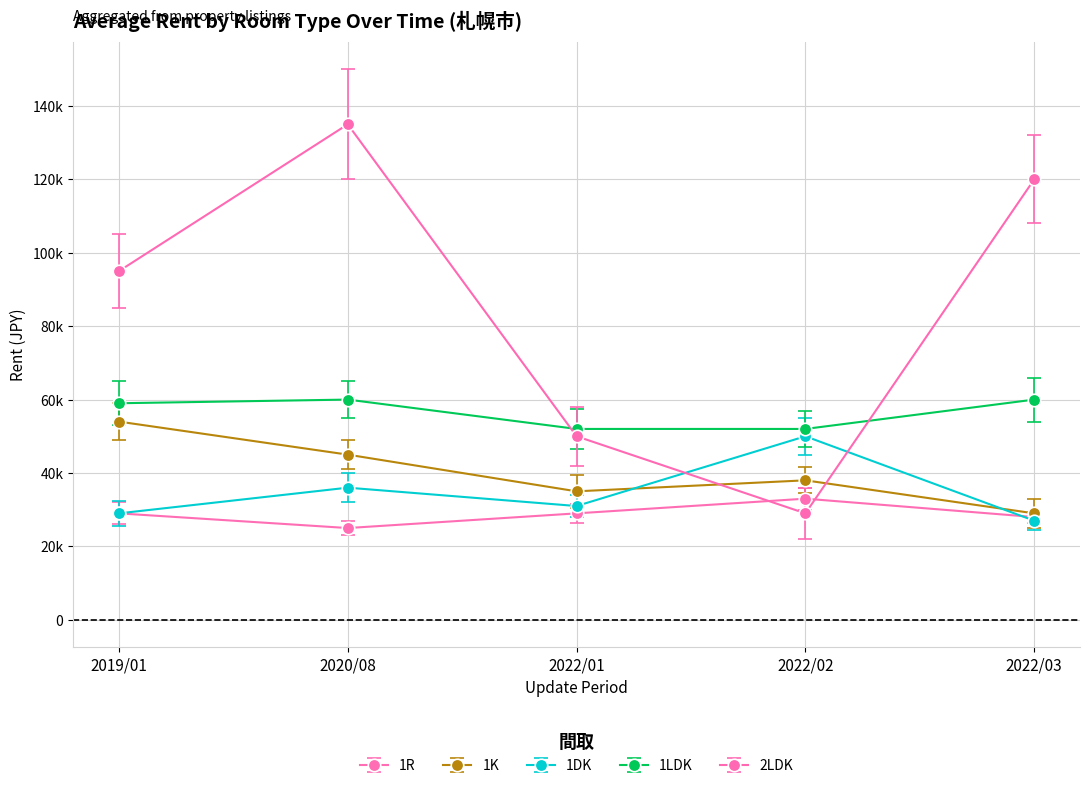

Rank the series at 2020/08 from highest to lowest value.

2LDK, 1LDK, 1K, 1DK, 1R